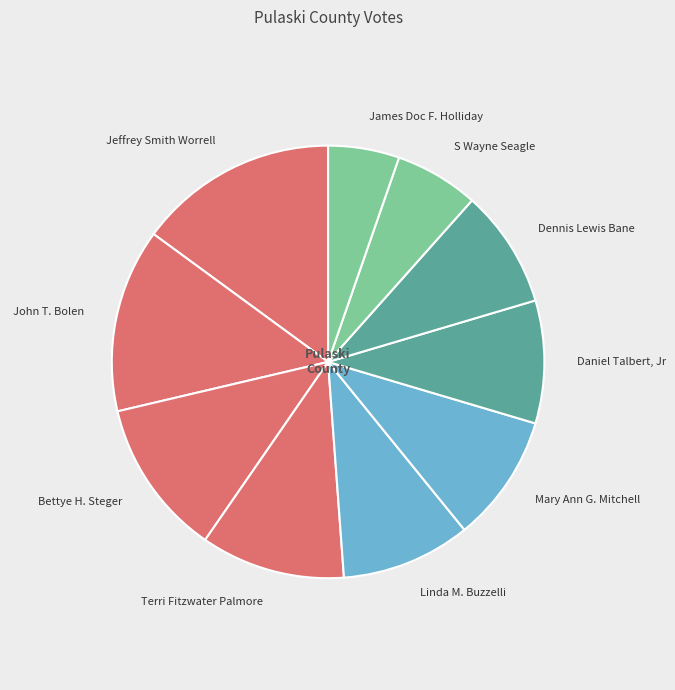

Does Linda M. Buzzelli account for over 50% of the chart?

No